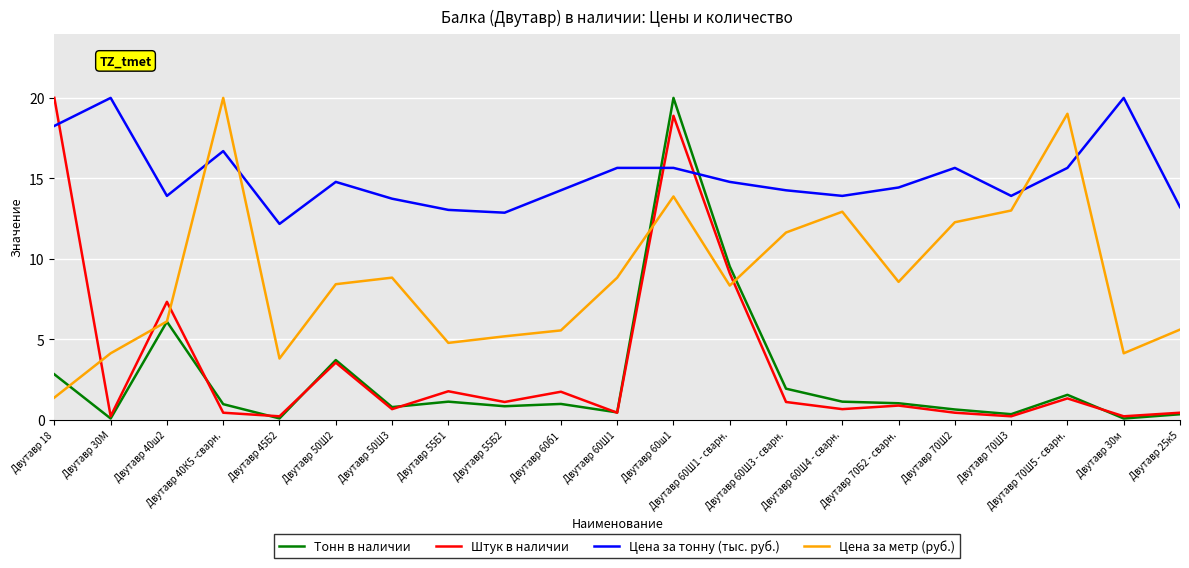

What value does the Цена за тонну (тыс. руб.) series have at Двутавр 70Б2 - сварн.?

14.4